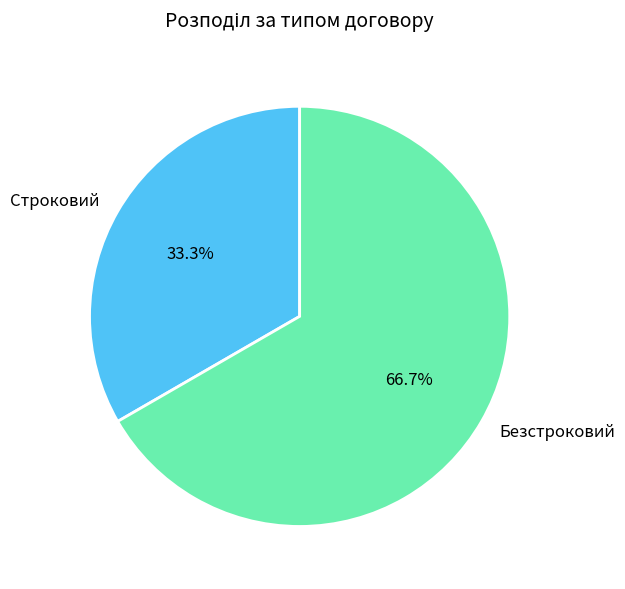

Which slice is the smallest?

Строковий